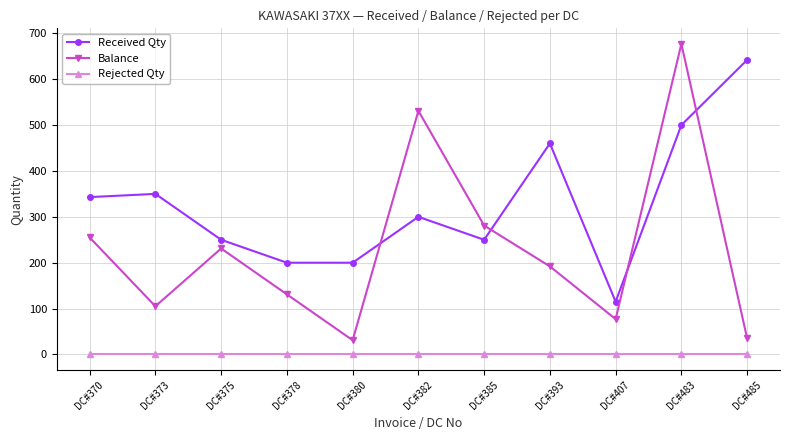

After their last crossing, which series has the higher values: Received Qty or Balance?

Received Qty